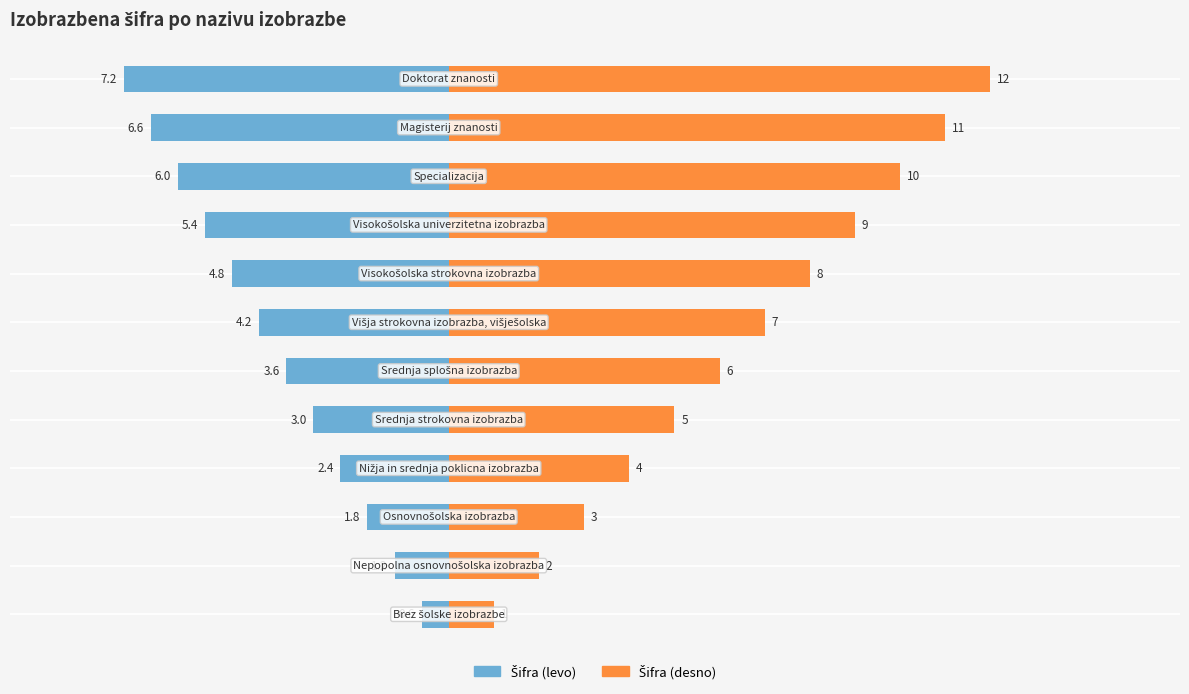

What is the average value of the Šifra (levo) series?

-3.9